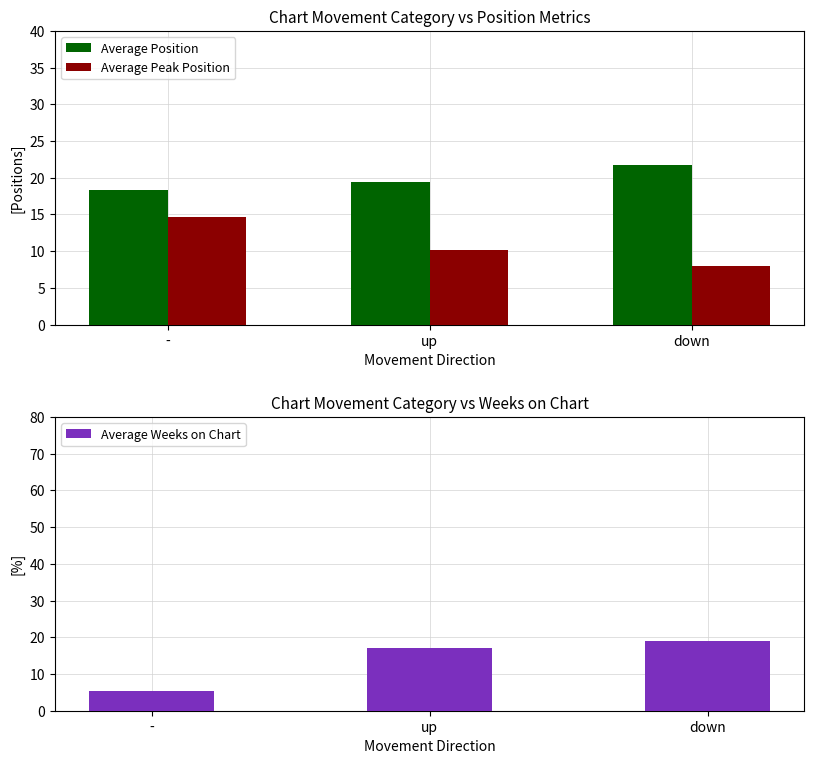

The value of Average Peak Position at - is 8.2. True or false?

False